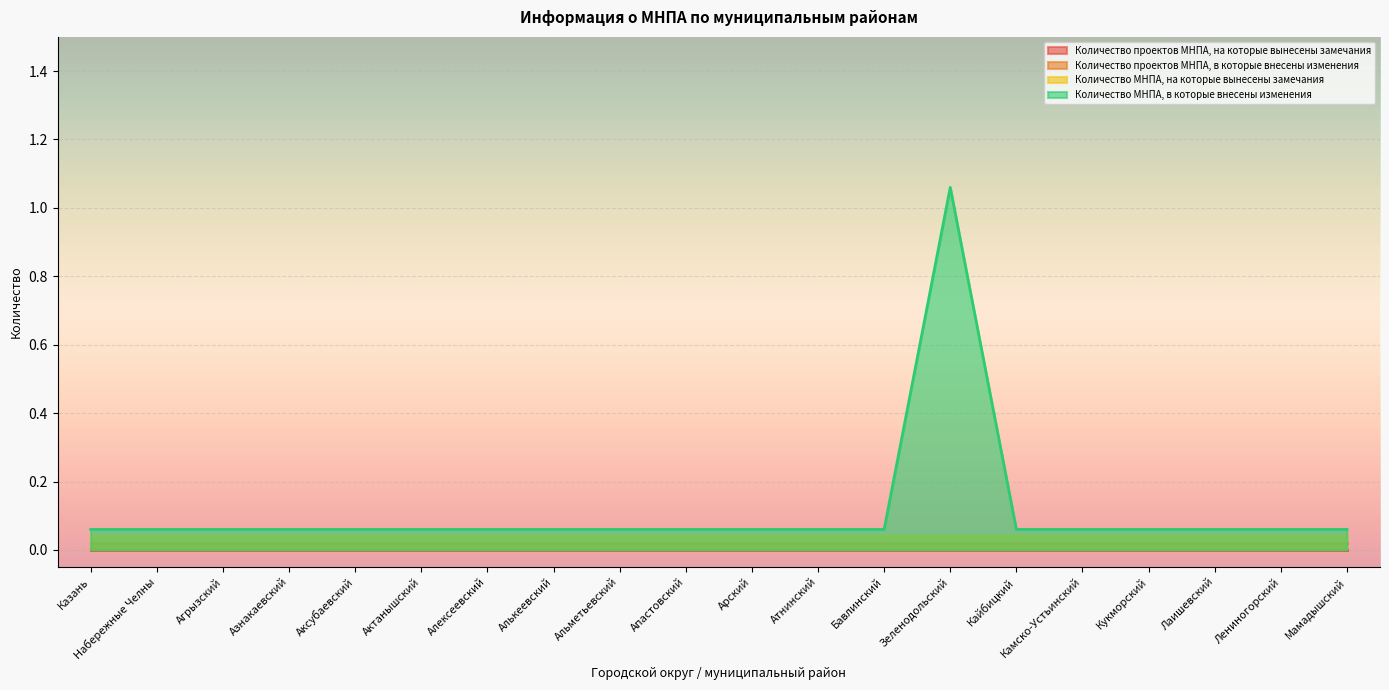

True or false: Количество проектов МНПА, в которые внесены изменения and Количество МНПА, в которые внесены изменения intersect in this chart.

False